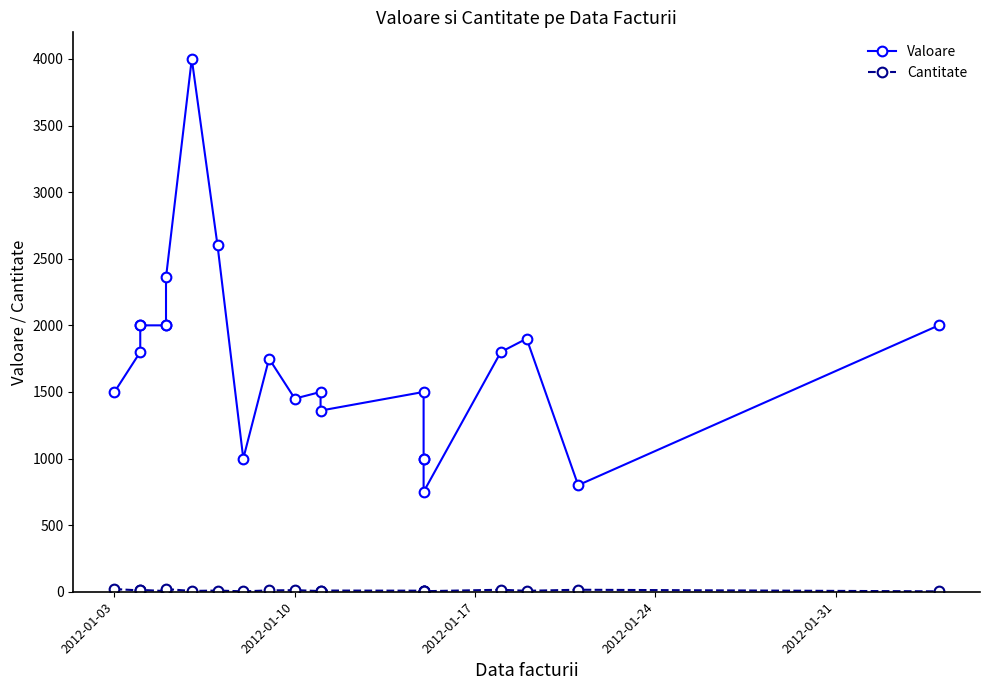

At how many categories does at least one series exceed 3917?

1